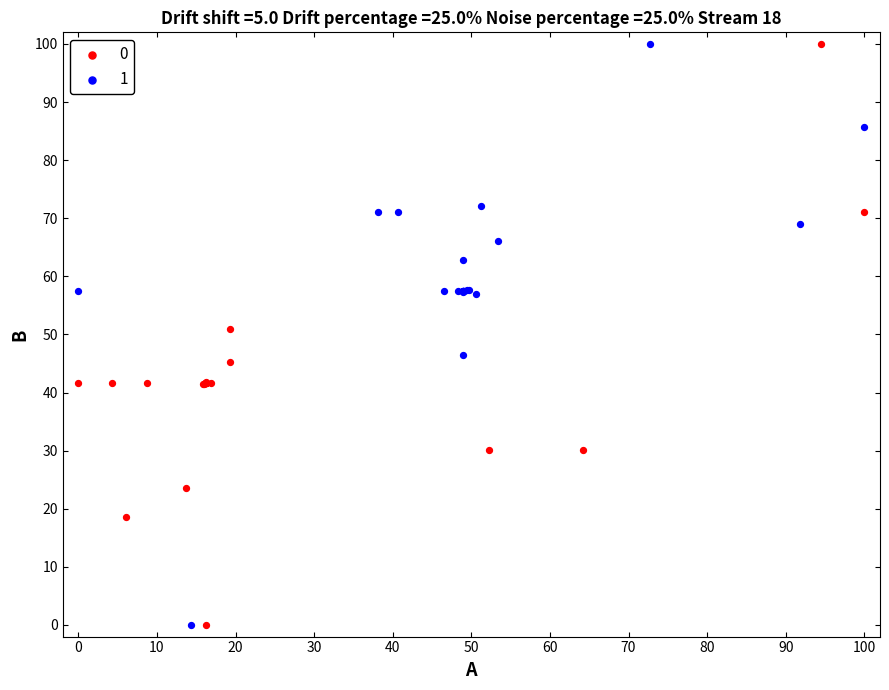

What are all the series names shown in the legend?

0, 1